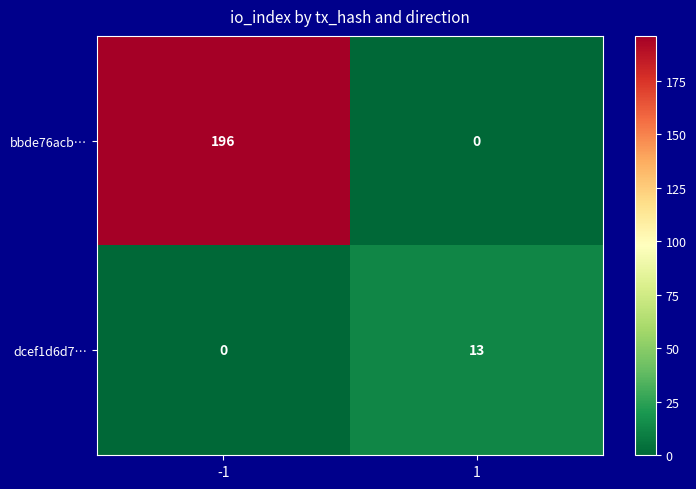

Is the value of dcef1d6d7… at 1 greater than the value of bbde76acb… at 1?

Yes